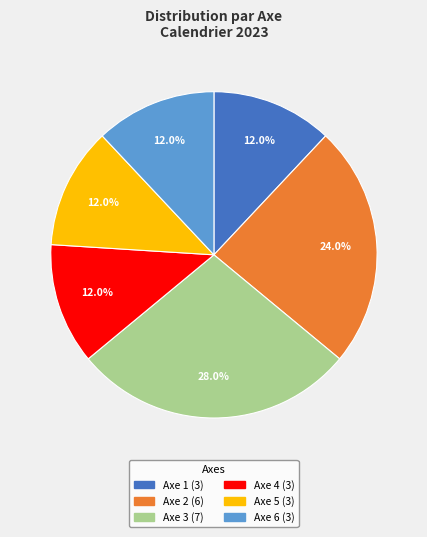

Is there a majority slice in this chart?

No